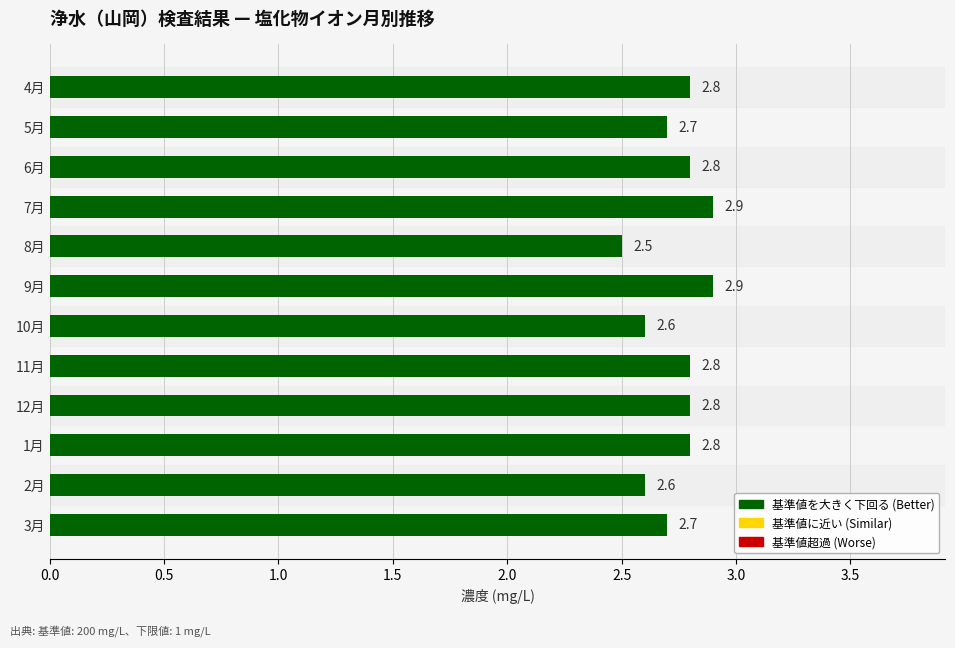

Reading top to bottom, what are all the values shown in this chart?

2.8	2.7	2.8	2.9	2.5	2.9	2.6	2.8	2.8	2.8	2.6	2.7